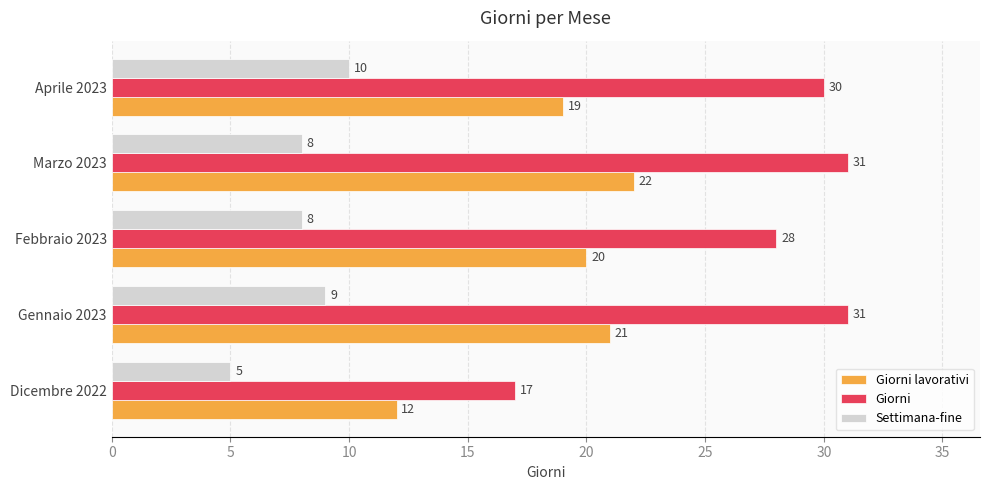

The Giorni lavorativi series shows 20 at Febbraio 2023. True or false?

True